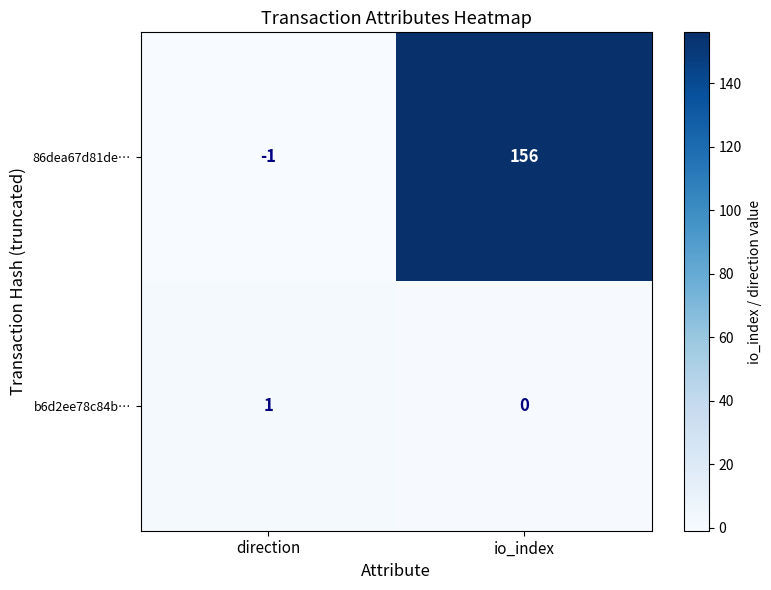

What value does the 86dea67d81de… series have at io_index?

156